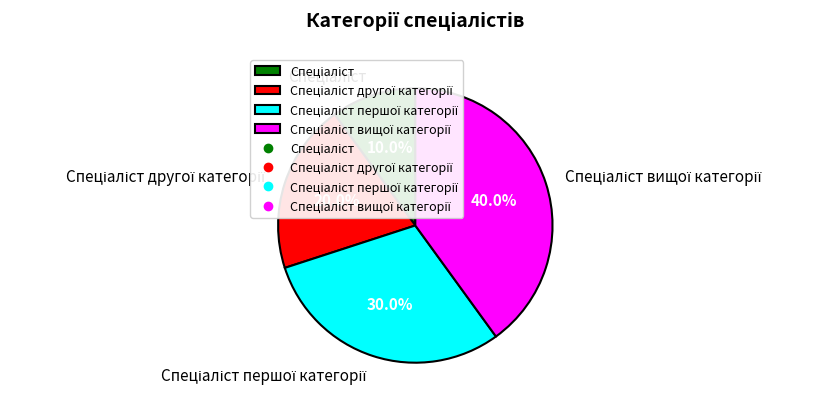

Does any single category account for the majority?

No